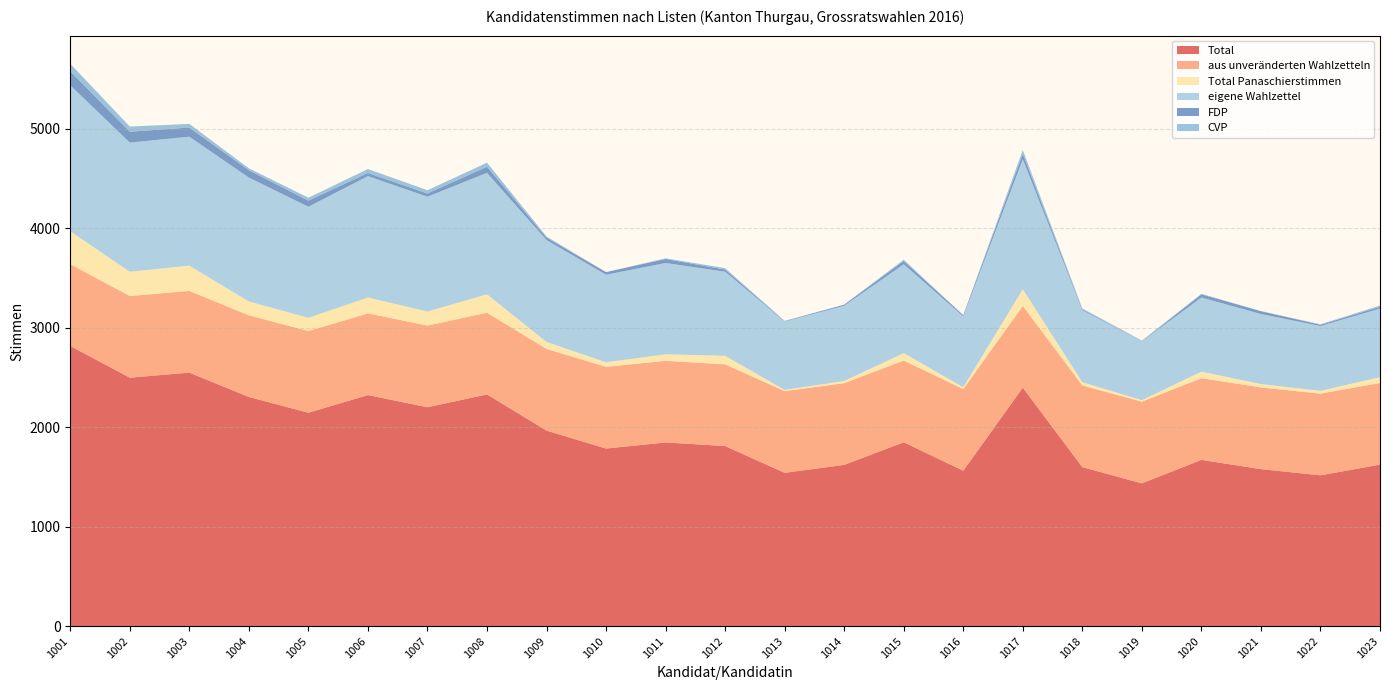

Reading left to right, transcribe all the data shown in this chart.

Total: 2816	2497	2548	2303	2145	2322	2200	2329	1965	1785	1846	1810	1541	1621	1848	1562	2397	1598	1435	1671	1578	1516	1623
aus unveränderten Wahlzetteln: 821	821	821	821	821	821	821	821	821	821	821	821	821	821	821	821	821	821	821	821	821	821	821
Total Panaschierstimmen: 331	244	254	139	133	160	141	185	70	46	65	86	12	22	75	18	168	33	15	66	34	28	58
eigene Wahlzettel: 1468	1298	1296	1245	1116	1220	1154	1221	1024	880	918	845	688	756	893	712	1306	723	590	745	704	651	690
FDP: 140	109	92	74	61	31	32	61	25	26	40	22	5	11	33	12	55	9	1	32	28	13	18
CVP: 76	52	37	19	30	40	33	41	11	0	7	14	0	1	13	1	38	9	8	5	2	5	12